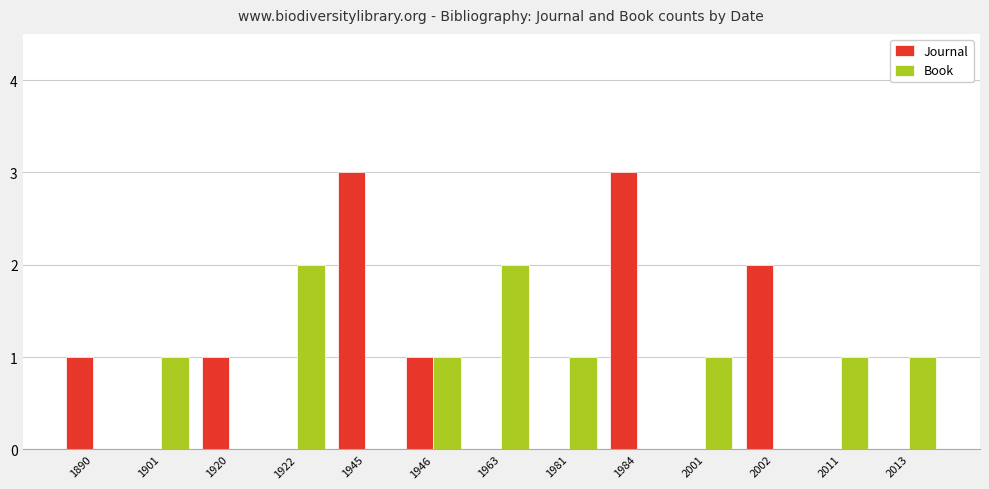

What value does the Journal series have at 1890?

1